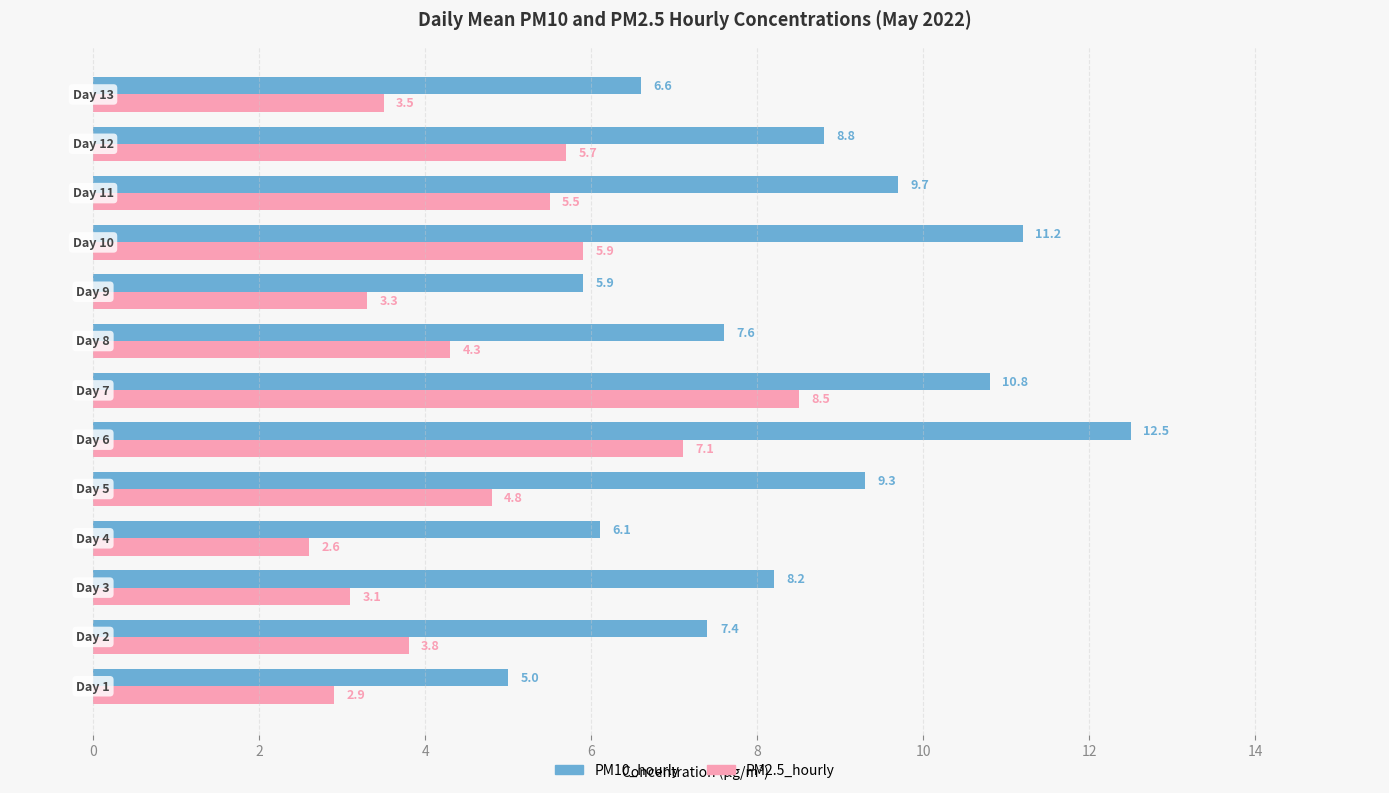

Rank the series by their maximum value, from lowest to highest.

PM2.5_hourly, PM10_hourly